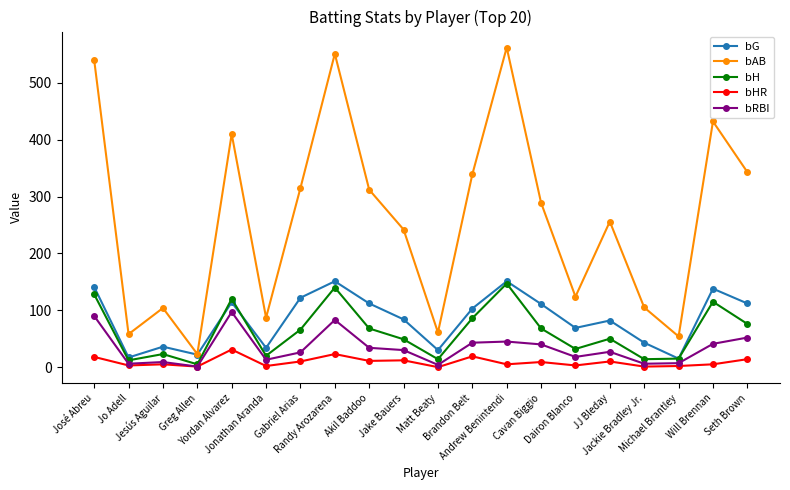

What is the value of the bG point at the 13th from the left?

151